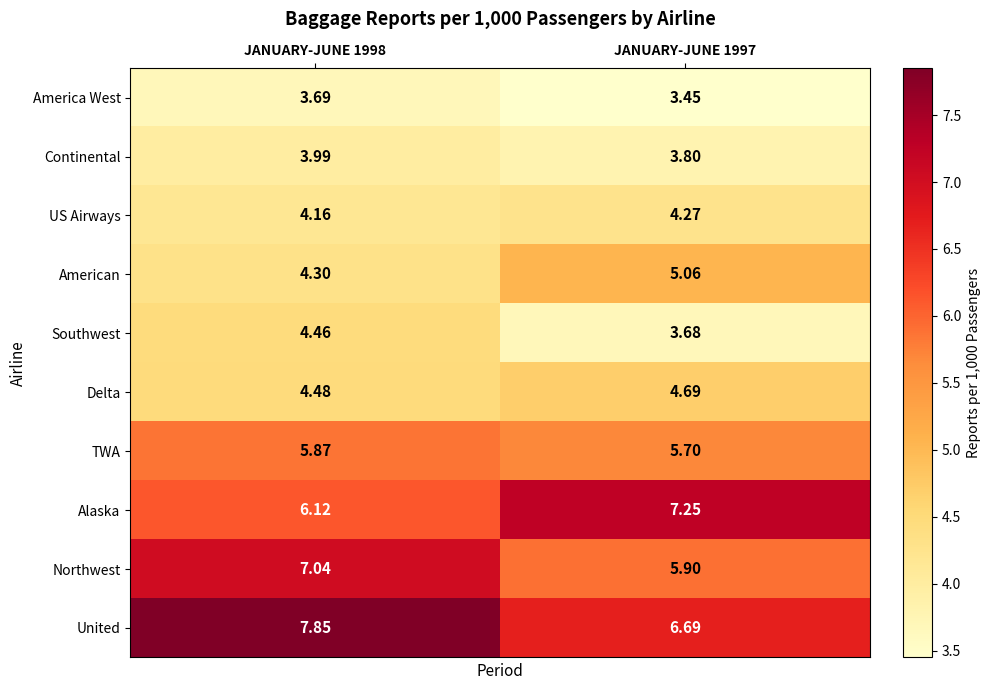

Which series has the largest range (max minus min)?

United